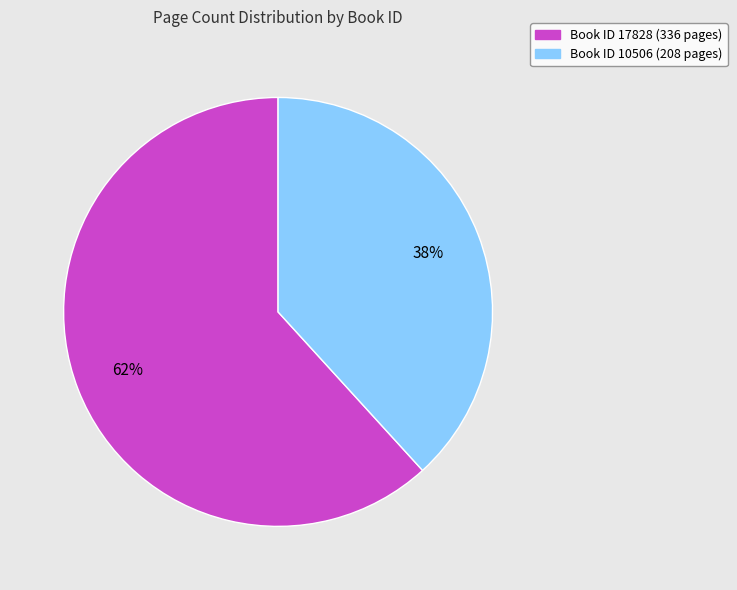

How many segments does this pie chart have?

2